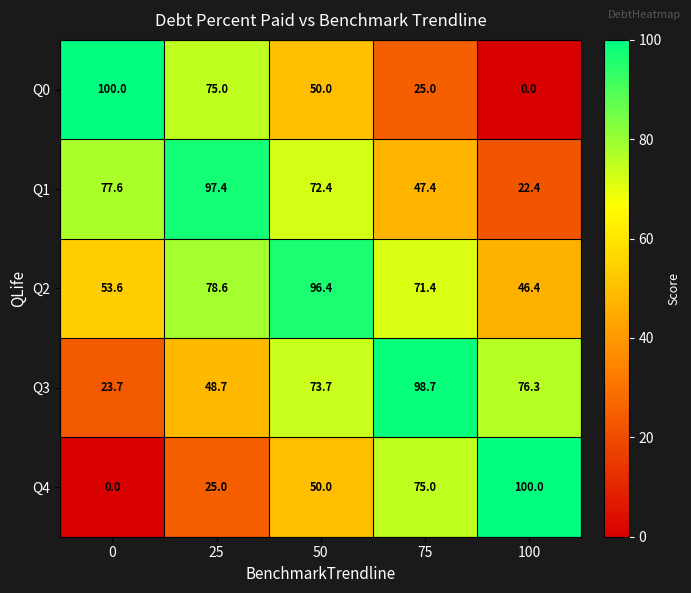

List the labels in order of Q3 value, largest first.

75, 100, 50, 25, 0